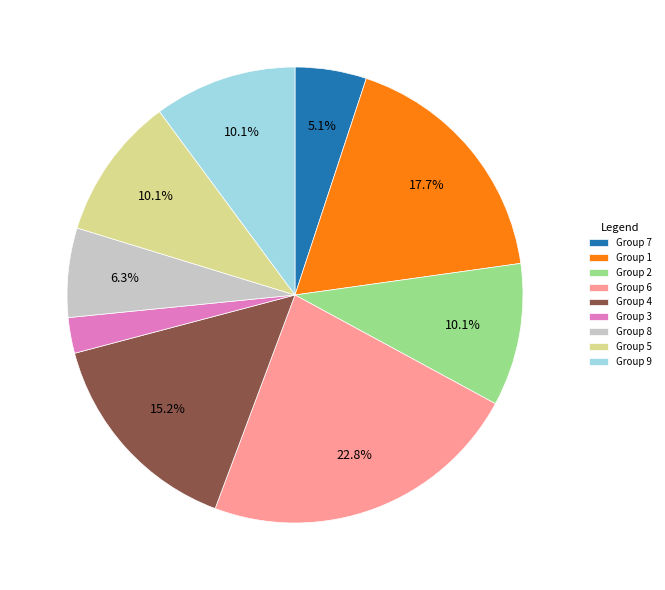

How many segments does this pie chart have?

9